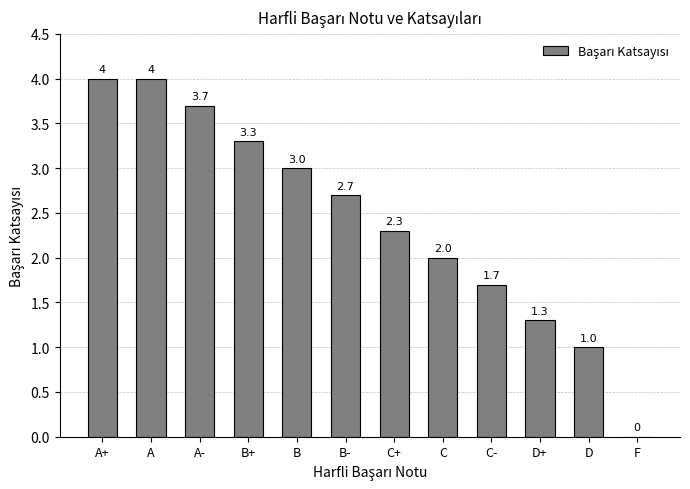

Reading left to right, transcribe all the data shown in this chart.

4.0	4.0	3.7	3.3	3.0	2.7	2.3	2.0	1.7	1.3	1.0	0.0